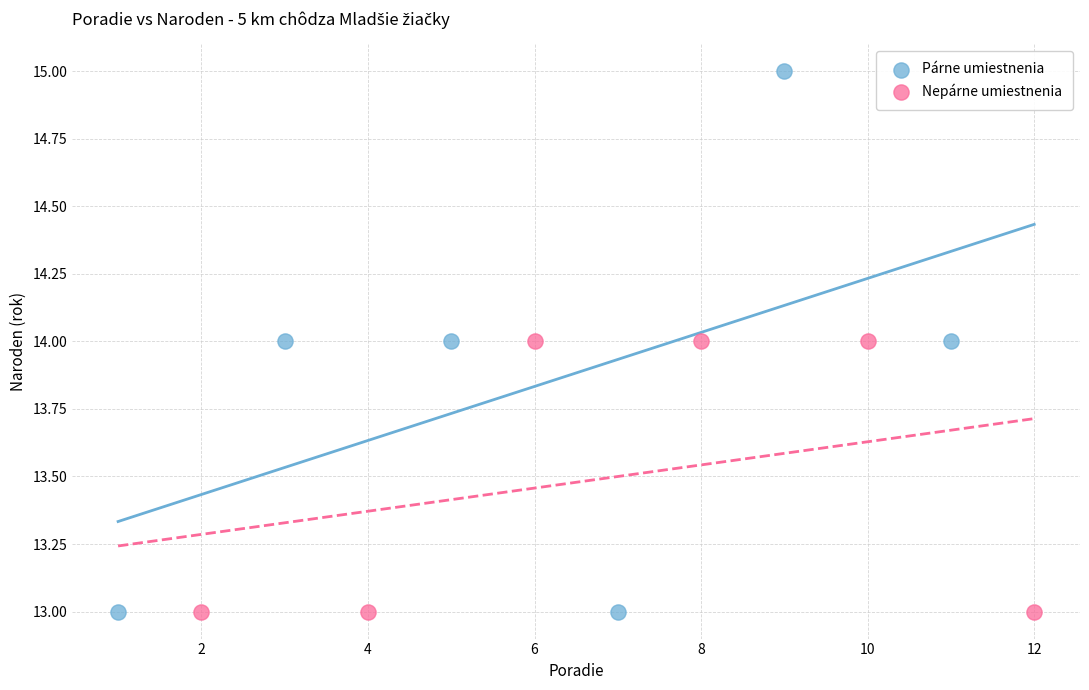

Which series has the largest Y range (max minus min)?

Párne umiestnenia